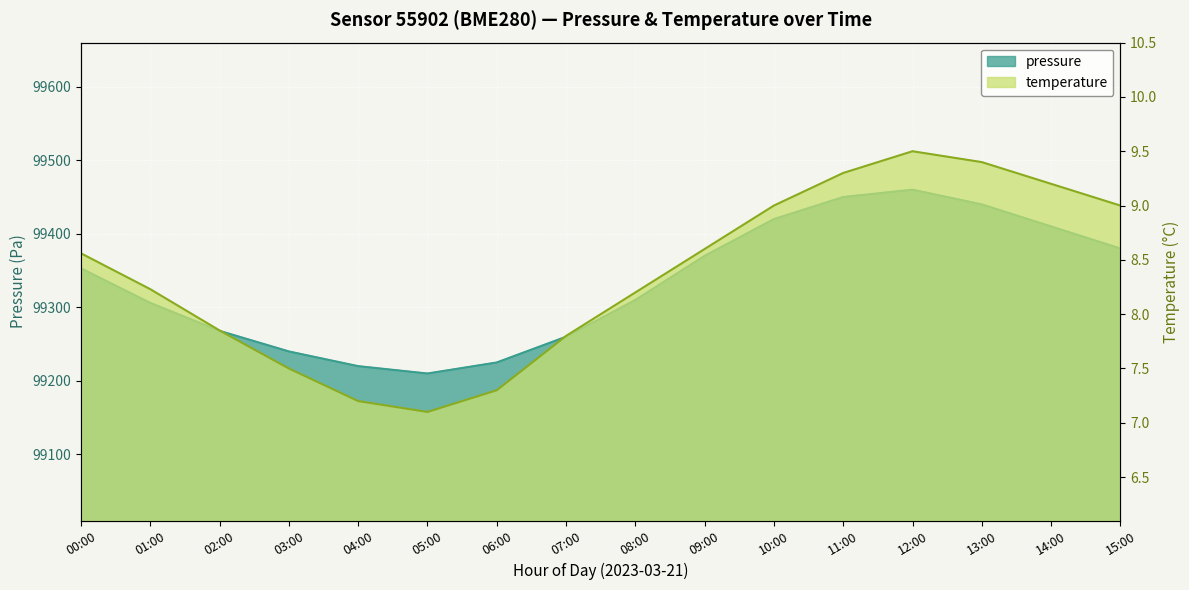

Reading left to right, extract all data points from this chart.

pressure: 00:00=99353.0	01:00=99306.0	02:00=99268.0	03:00=99240.0	04:00=99220.0	05:00=99210.0	06:00=99225.0	07:00=99260.0	08:00=99310.0	09:00=99370.0	10:00=99420.0	11:00=99450.0	12:00=99460.0	13:00=99440.0	14:00=99410.0	15:00=99380.0
temperature: 00:00=8.6	01:00=8.2	02:00=7.8	03:00=7.5	04:00=7.2	05:00=7.1	06:00=7.3	07:00=7.8	08:00=8.2	09:00=8.6	10:00=9.0	11:00=9.3	12:00=9.5	13:00=9.4	14:00=9.2	15:00=9.0